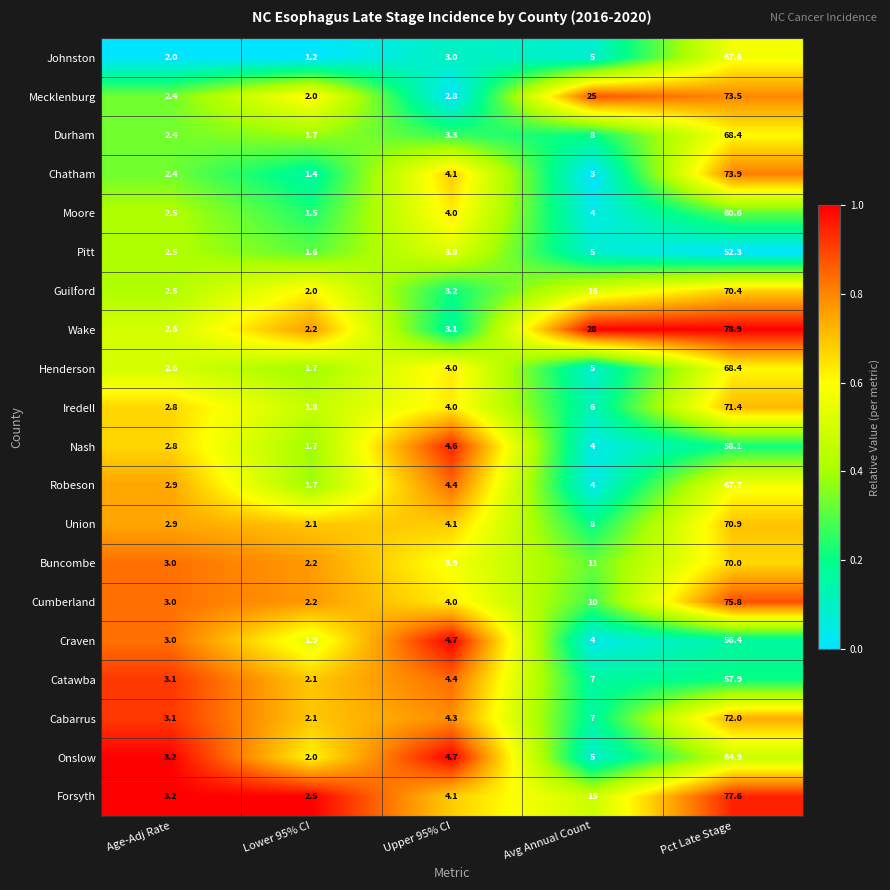

Rank the categories by Cumberland value from lowest to highest.

Lower 95% CI, Age-Adj Rate, Upper 95% CI, Avg Annual Count, Pct Late Stage